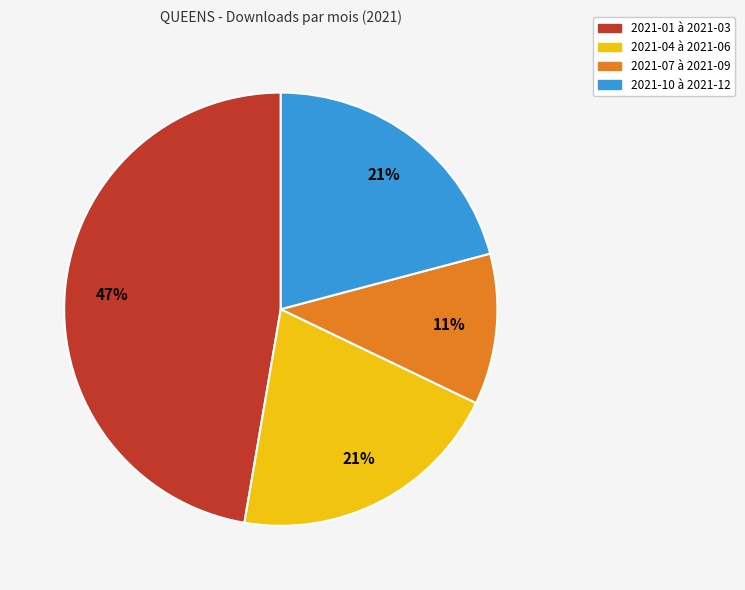

Is there any slice that represents more than half of the pie?

No